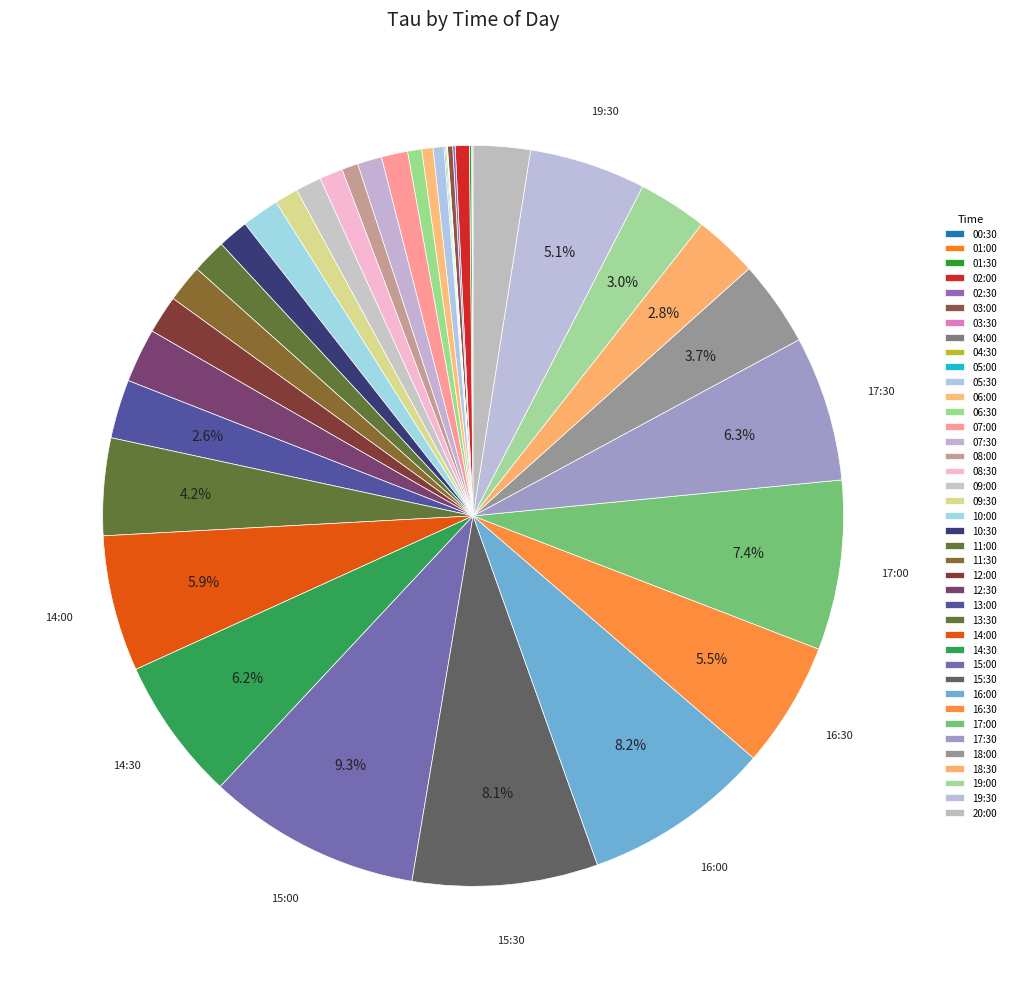

The 08:00 slice represents 8% of the pie. True or false?

False